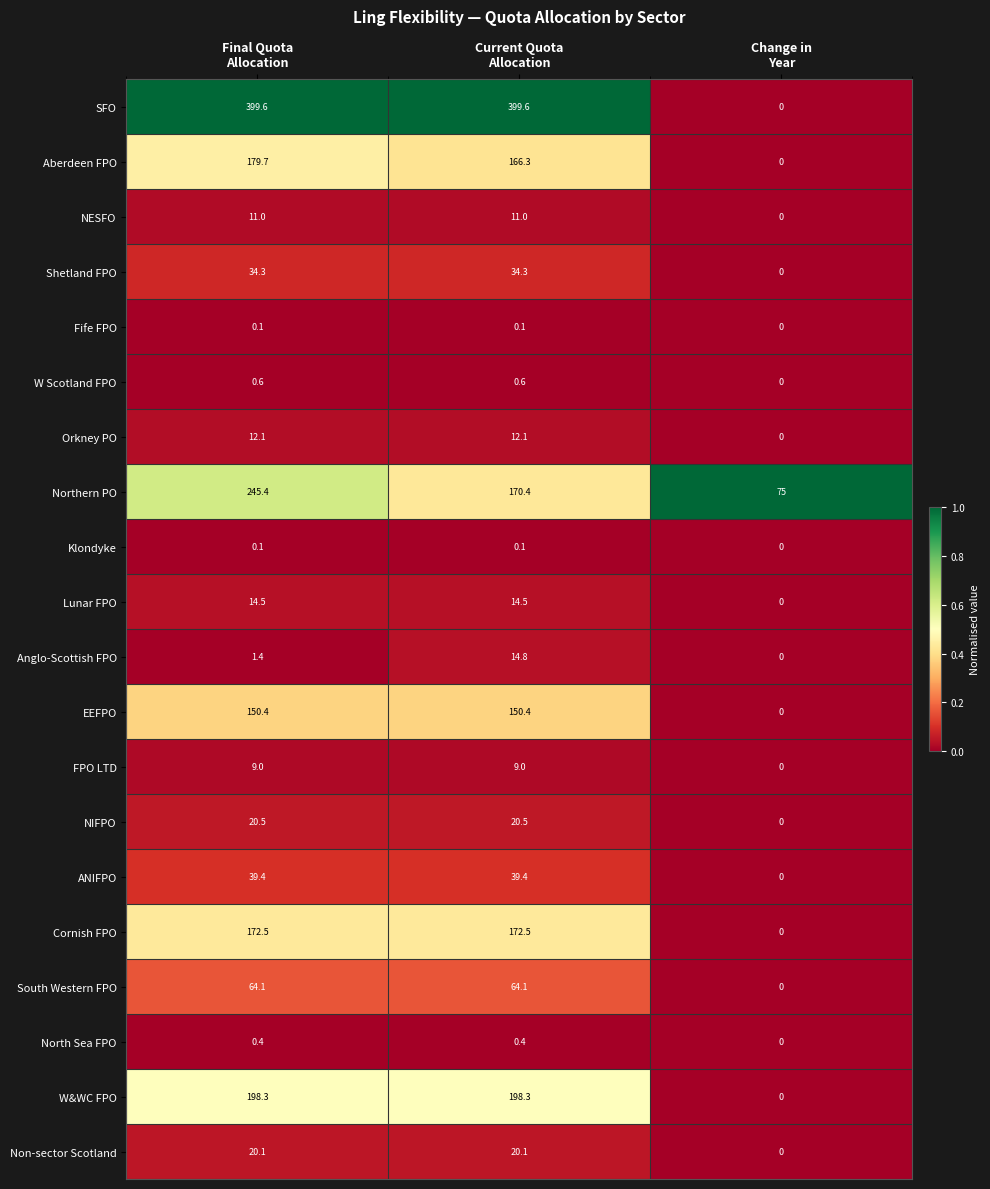

What is the difference between the second highest and minimum values in the W&WC FPO series?

198.3